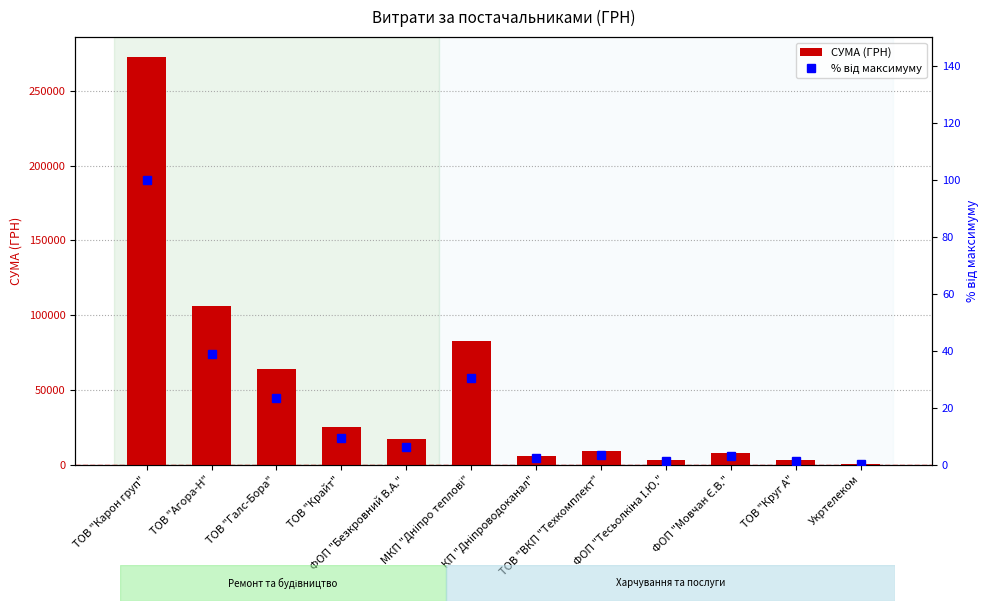

The % від максимуму series shows 54.4 at ТОВ "Агора-Н". True or false?

False